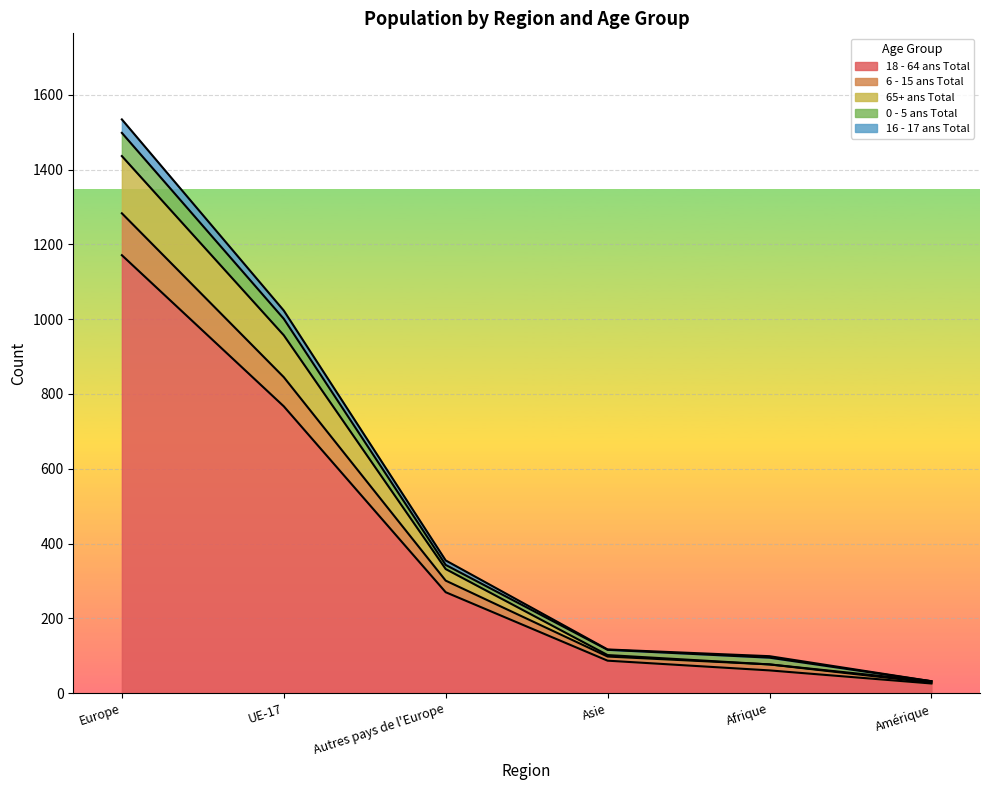

Is it true that 18 - 64 ans Total equals 61 at Afrique?

True